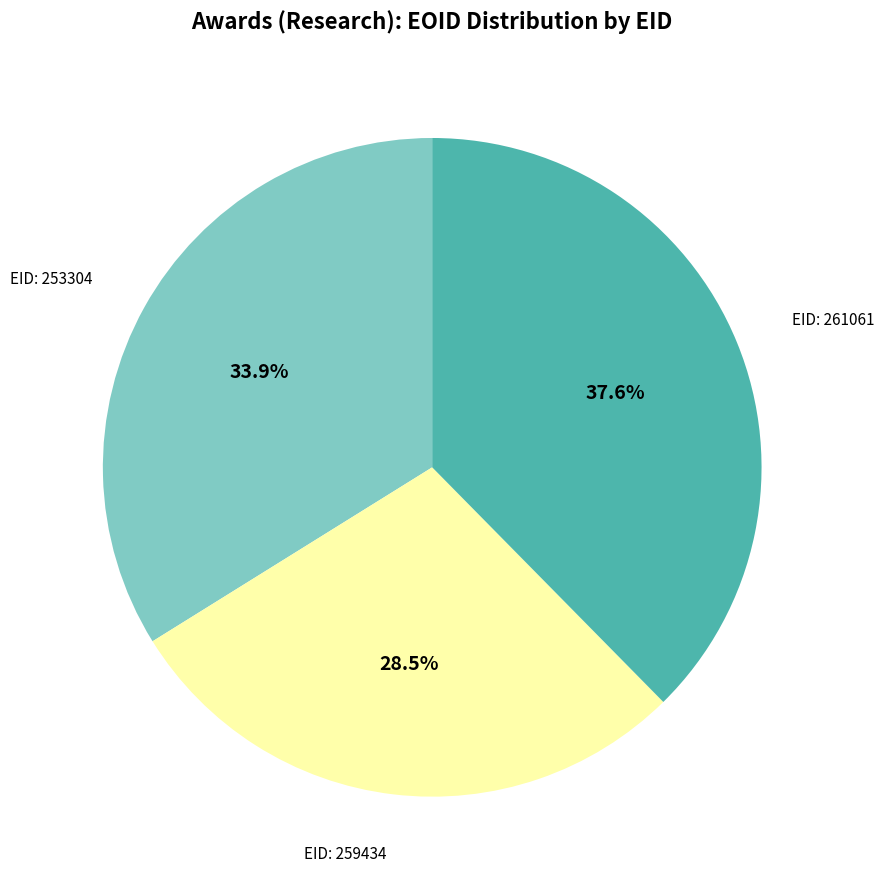

Combined, what portion of the pie is EID: 259434 and EID: 253304?

62.4%